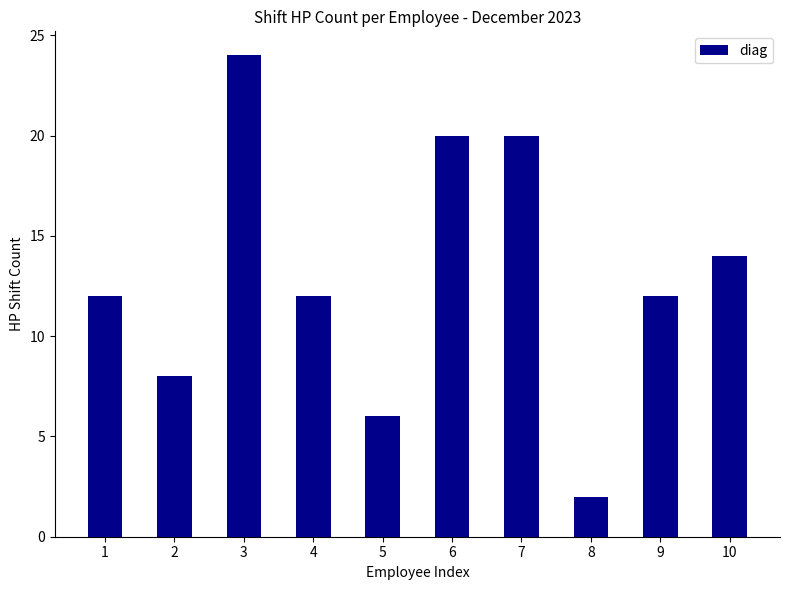

How many bars are there in total?

10